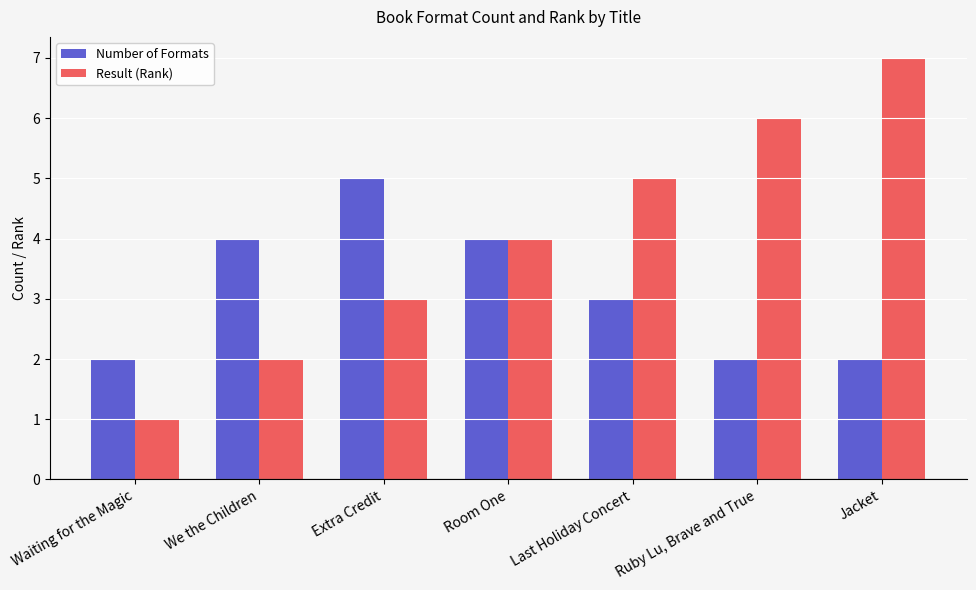

What is the label of the 7th bar from the left?

Jacket